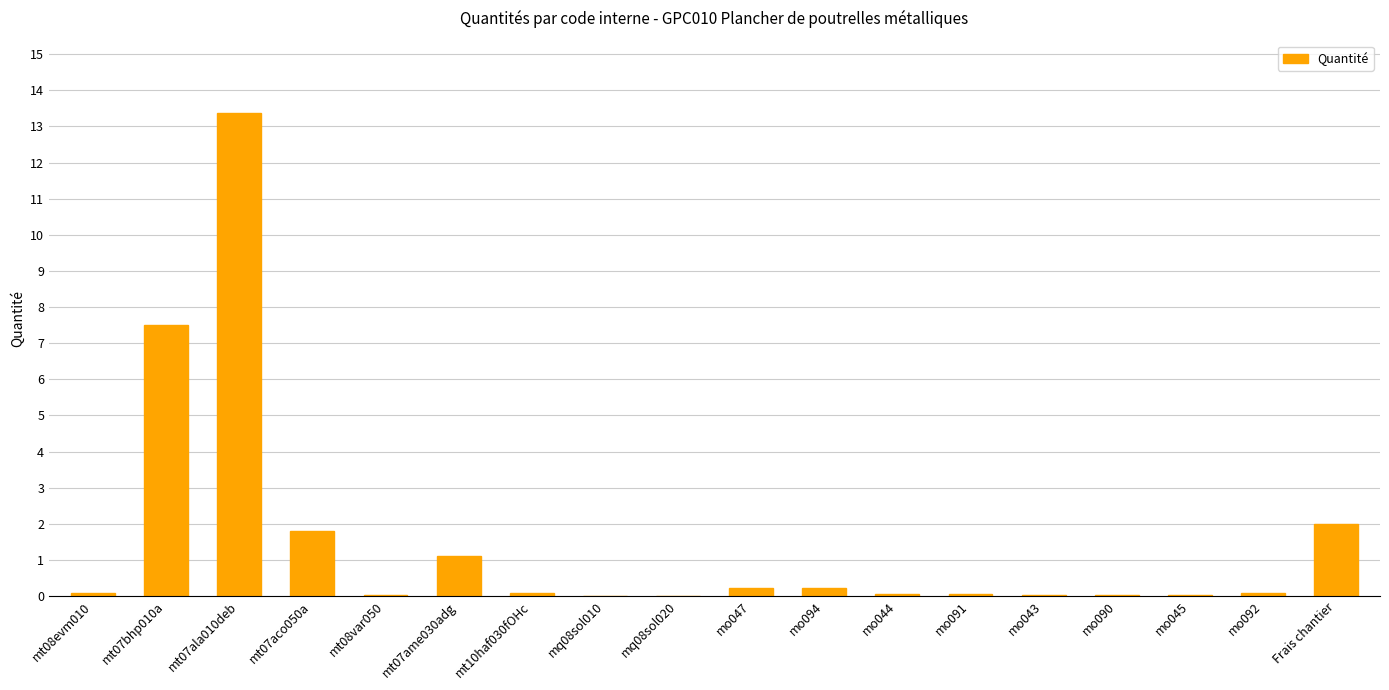

At which label is the value closest to 6?

mt07bhp010a